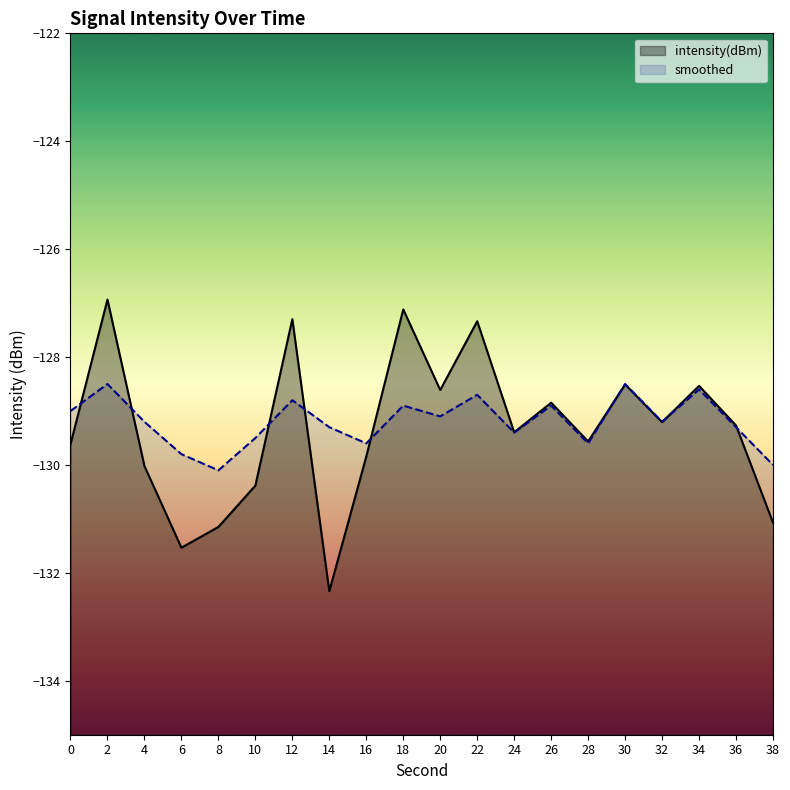

Where is the first local maximum for intensity(dBm)?

2